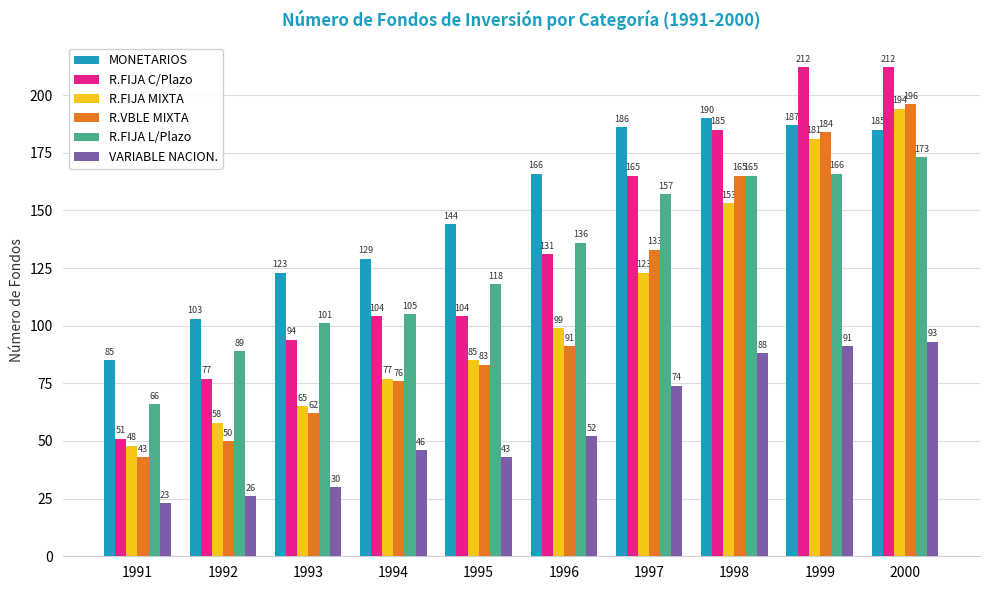

What is the difference between the maximum and minimum values in the MONETARIOS series?

105